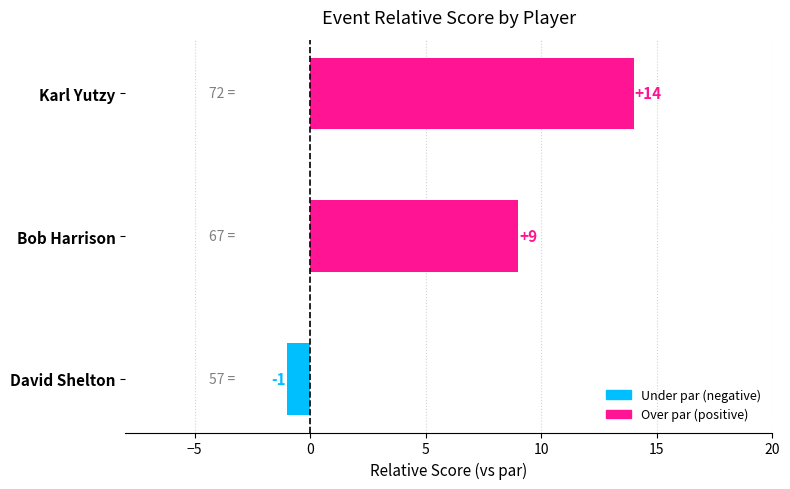

The chart shows a value of 9 at Karl Yutzy. True or false?

False